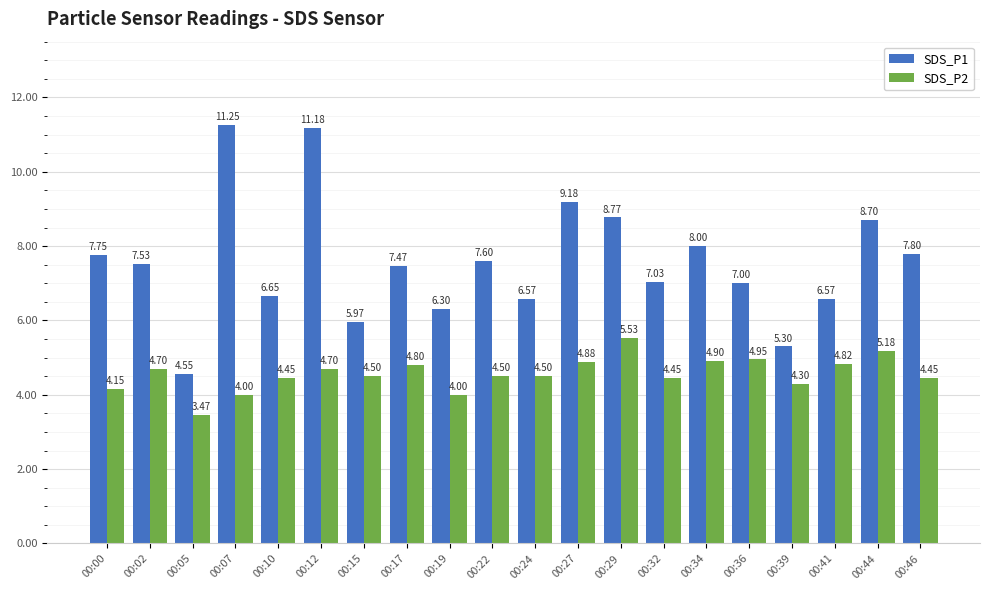

Rank the series by their maximum value, from highest to lowest.

SDS_P1, SDS_P2